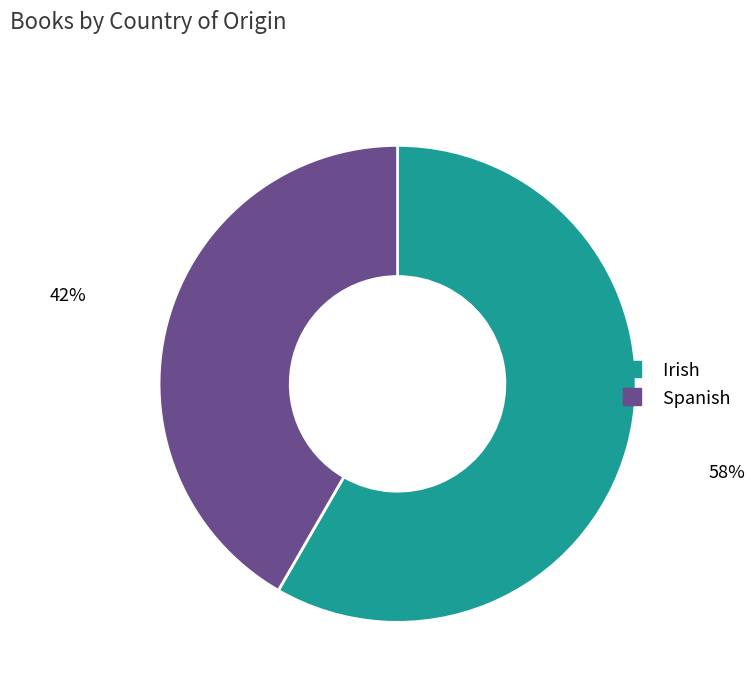

Which category accounts for the majority?

Irish